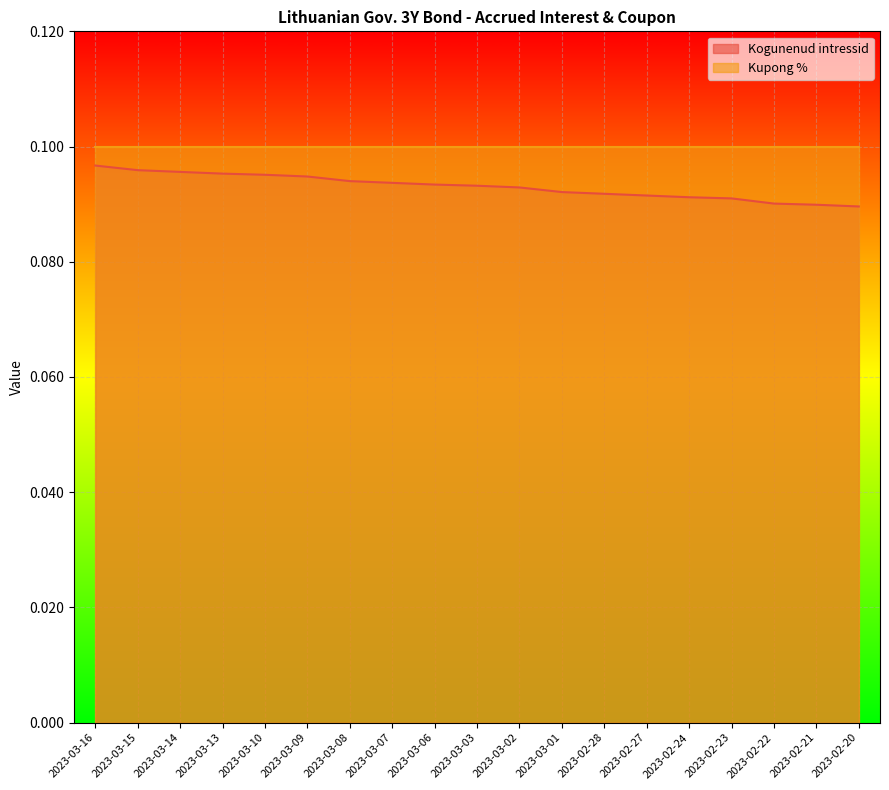

List the labels in order of value, largest first.

2023-03-16, 2023-03-15, 2023-03-14, 2023-03-13, 2023-03-10, 2023-03-09, 2023-03-08, 2023-03-07, 2023-03-06, 2023-03-03, 2023-03-02, 2023-03-01, 2023-02-28, 2023-02-27, 2023-02-24, 2023-02-23, 2023-02-22, 2023-02-21, 2023-02-20